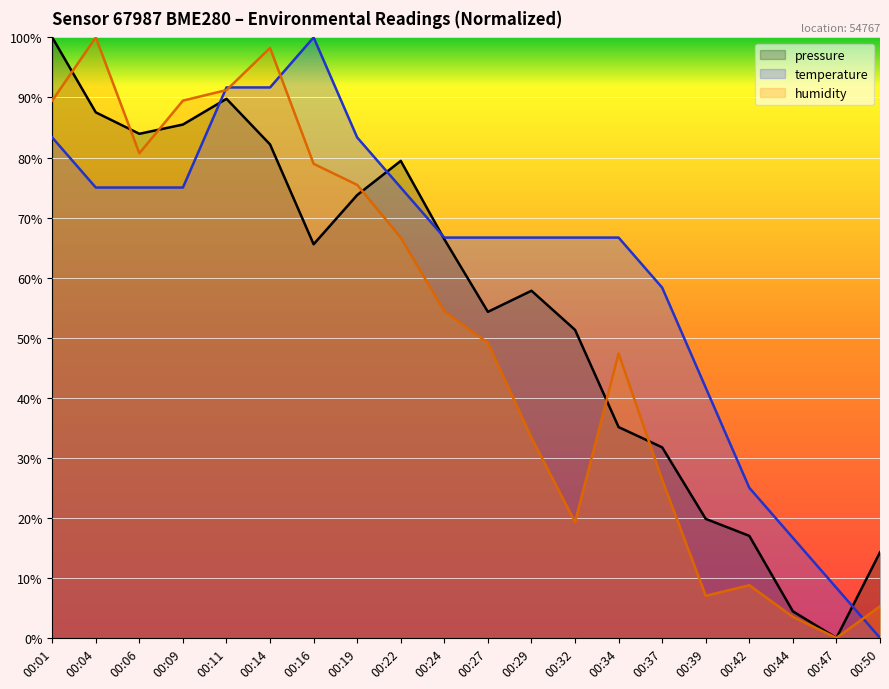

At which category is the sum across all series the highest?

00:01